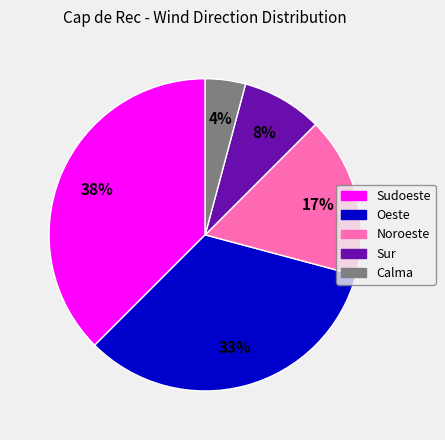

Count the number of slices in the pie.

5